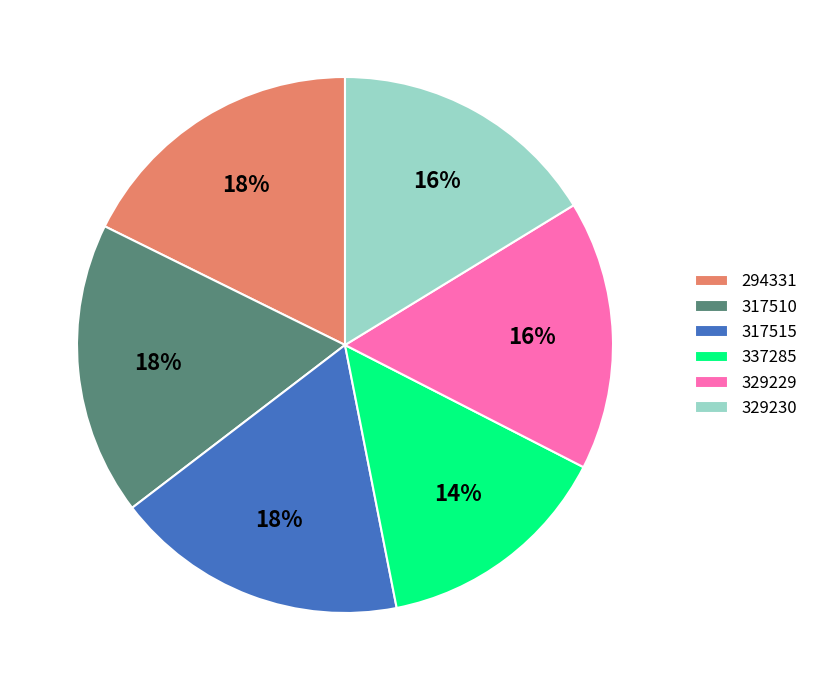

To the nearest percent, what is the average slice percentage?

17%